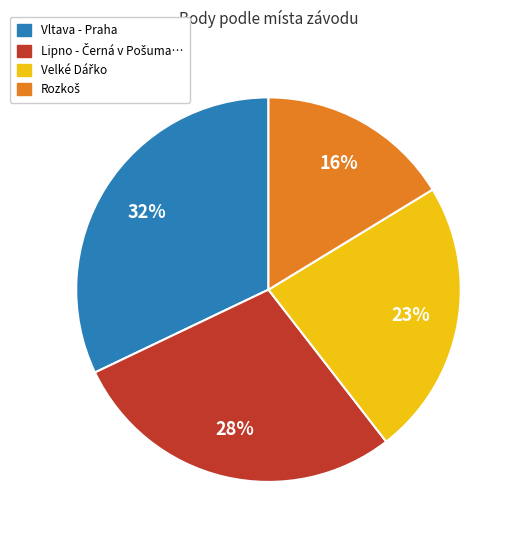

To the nearest percent, what is the average slice percentage?

25%